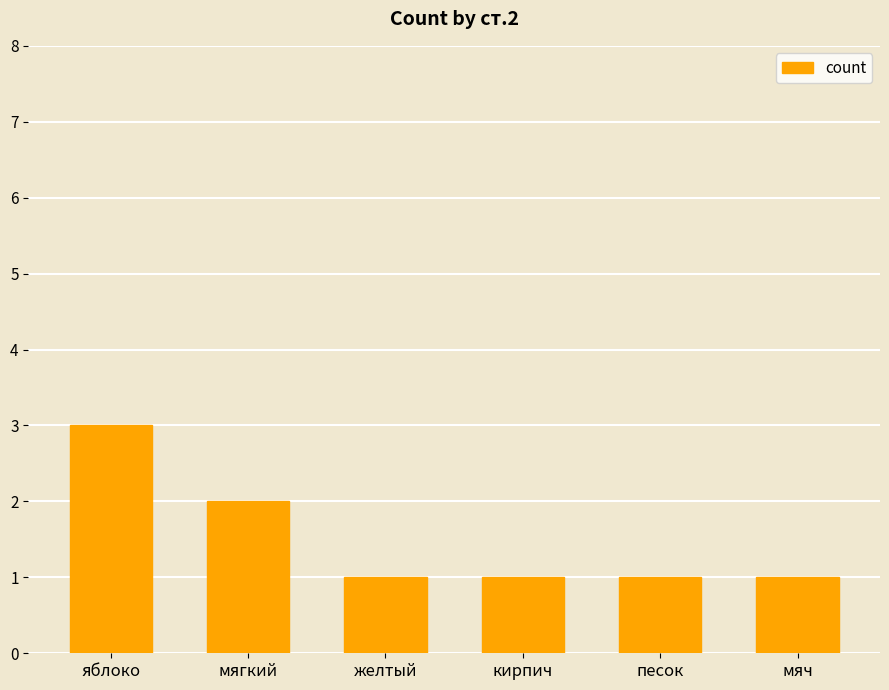

What is the value of the 2nd bar from the left?

2